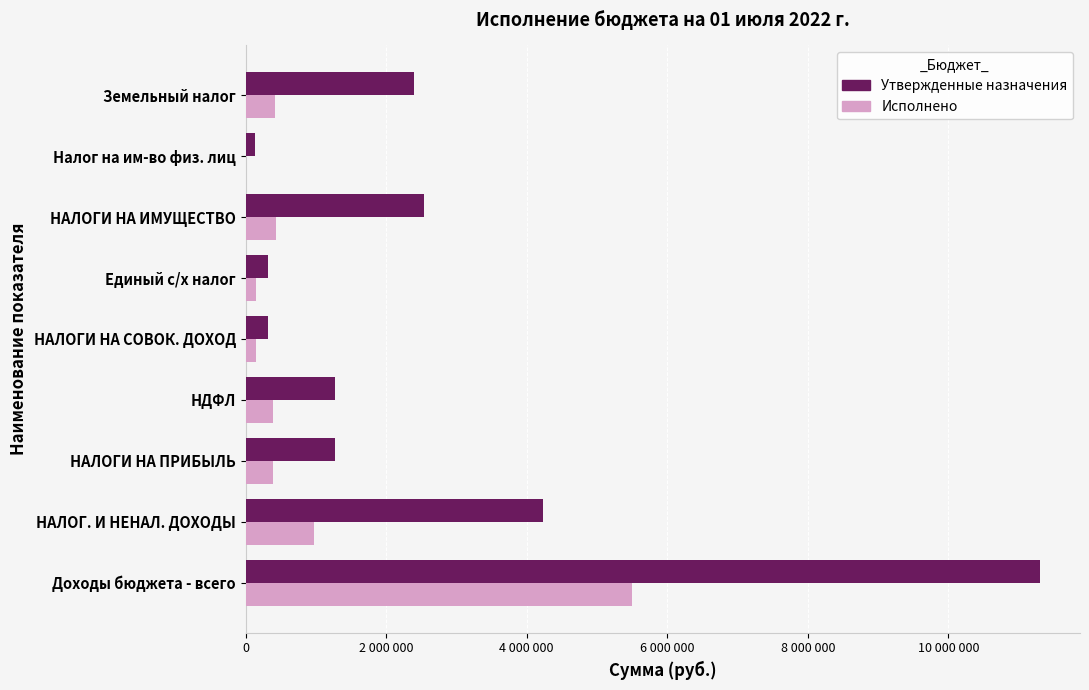

What are all the series names shown in the legend?

Утвержденные назначения, Исполнено